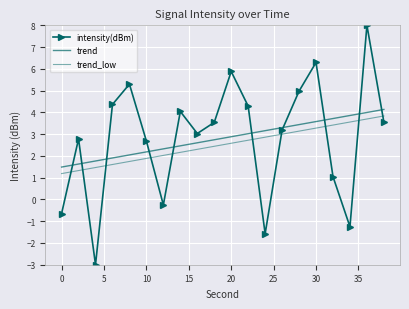

Which series has the largest total across all categories?

intensity(dBm)